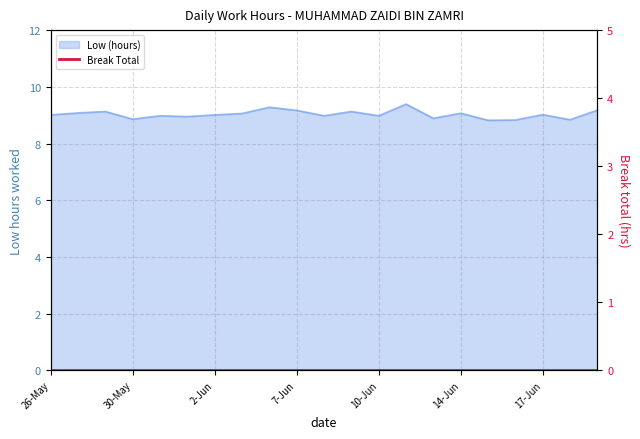

What position from the left is 2-Jun?

7